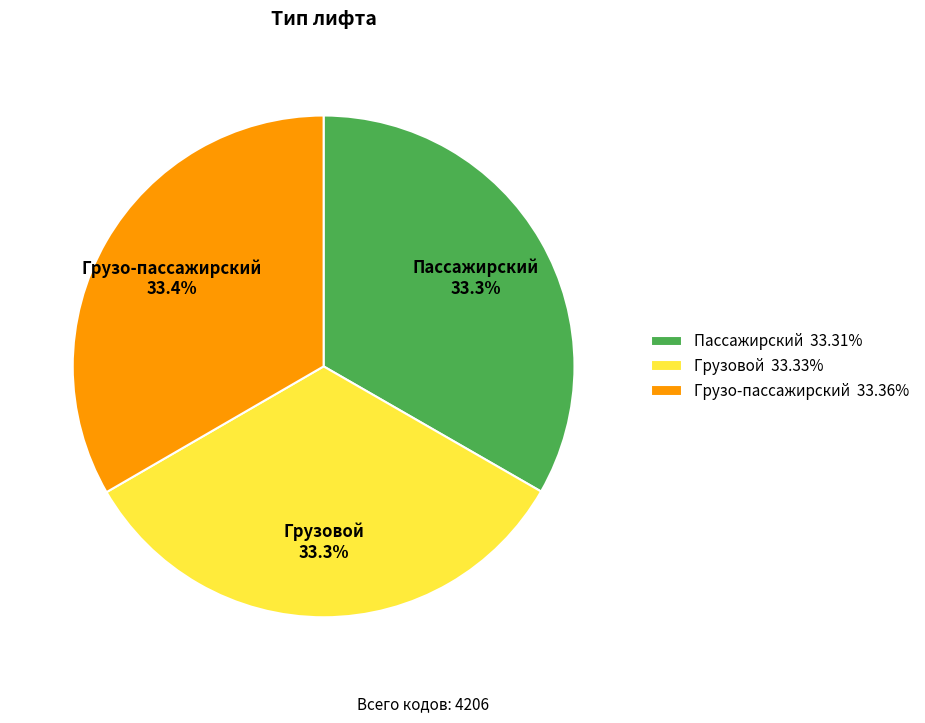

Approximately how many times larger is the value at Грузо-пассажирский compared to Грузовой?

1.0